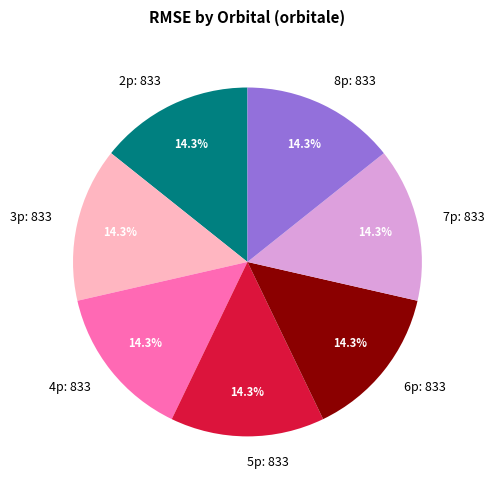

Count the number of slices in the pie.

7